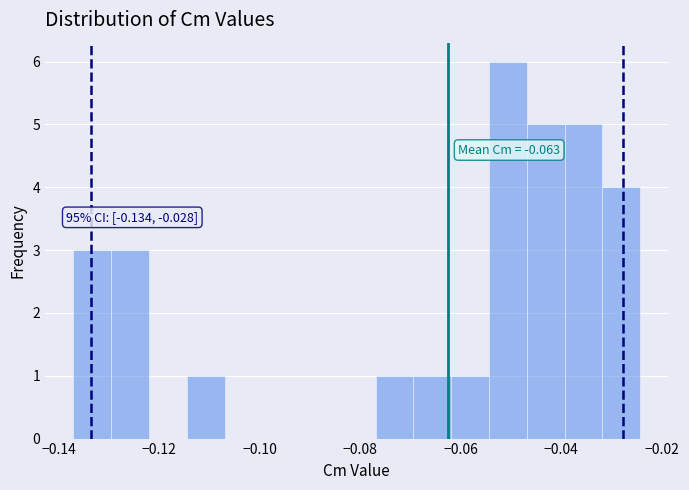

Around what value on the x-axis is the tallest bar? Give the approximate position of its centre, as read against the axis.

-0.050